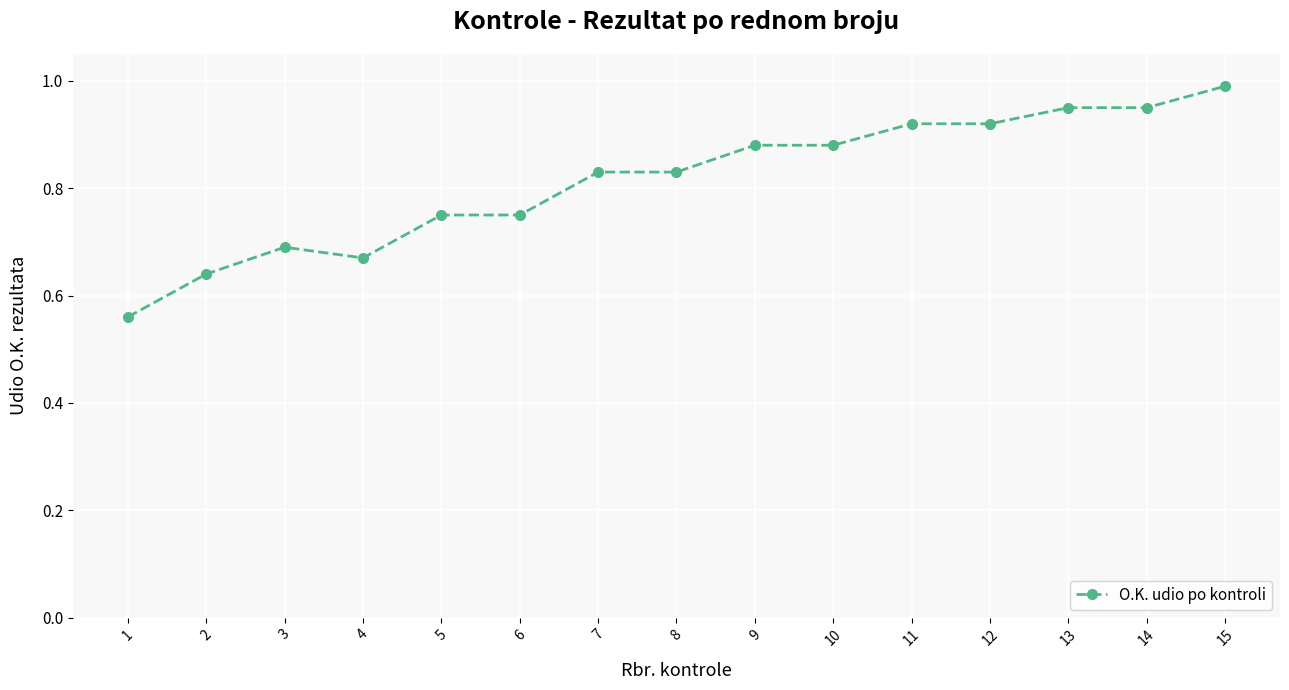

At which category does the data reach its first local peak?

3